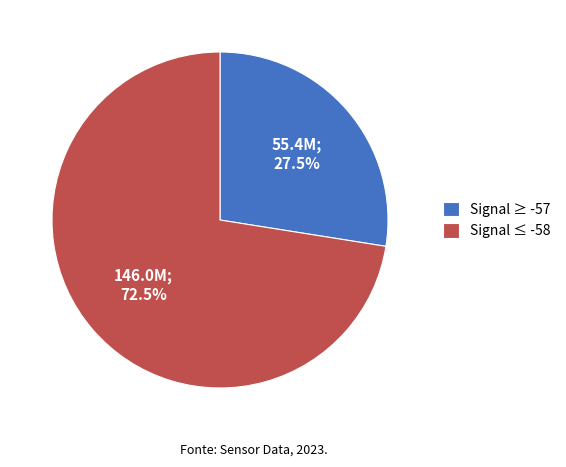

How many slices are in this pie chart?

2